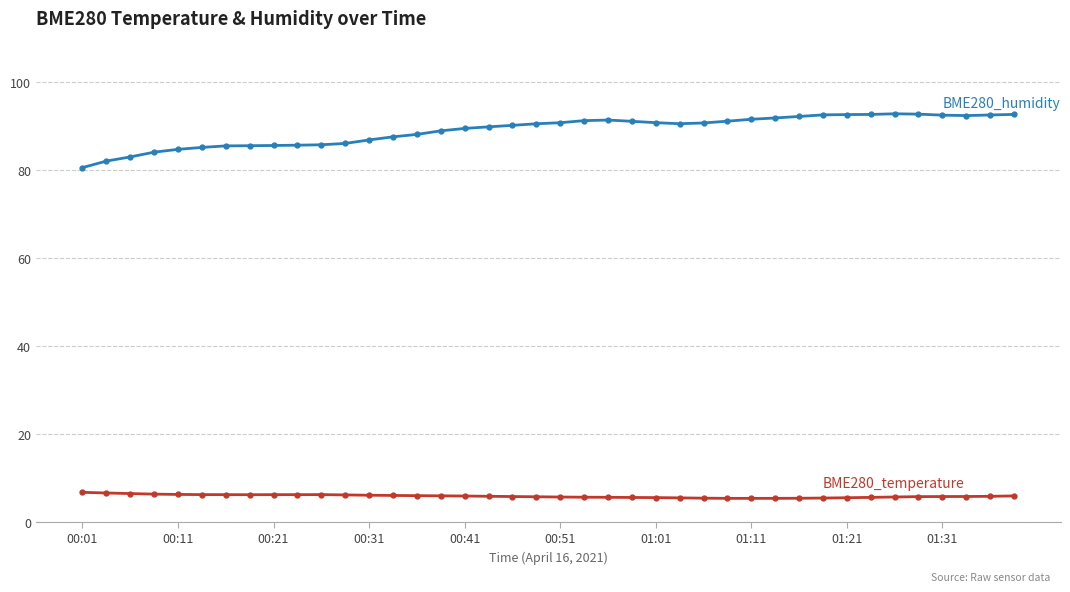

What is the smallest value displayed?

5.4